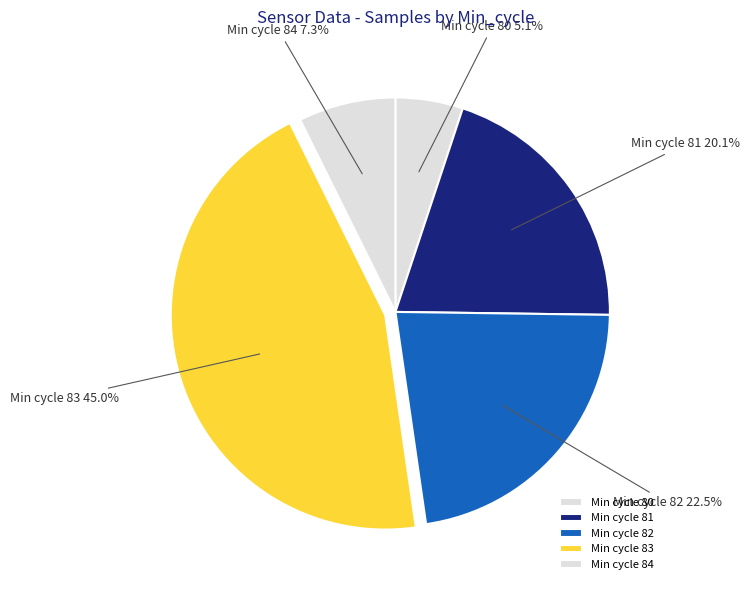

Is there any slice that represents more than half of the pie?

No